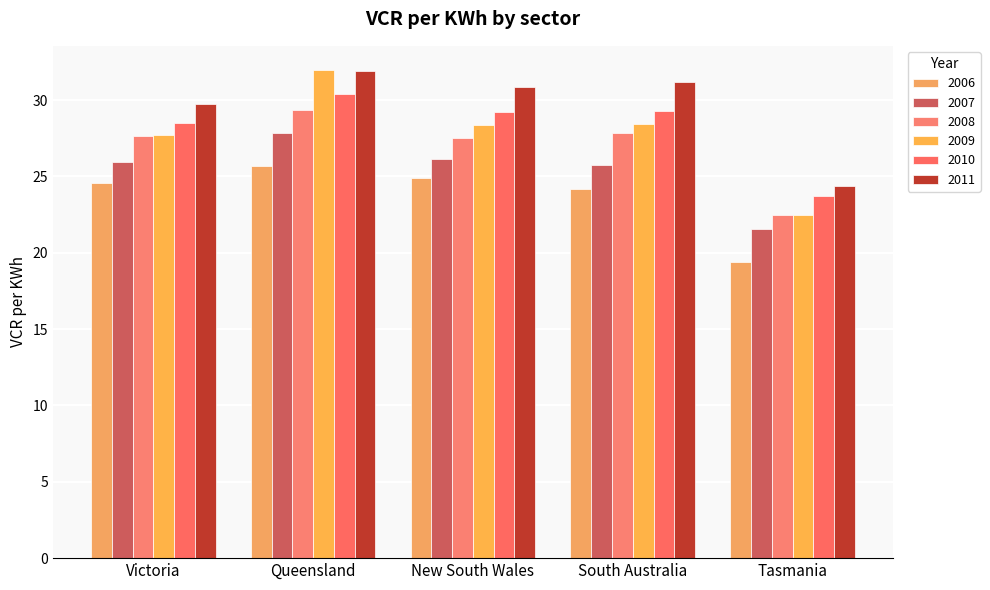

What is the difference between the 2008 values at Tasmania and Victoria?

5.1